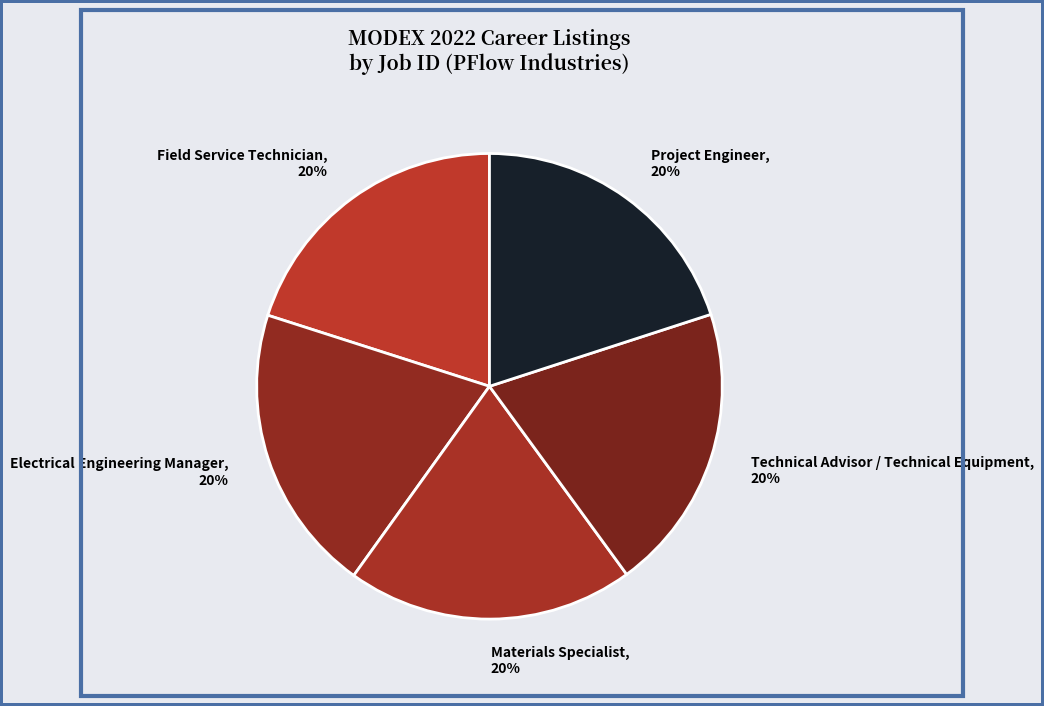

To the nearest percent, what portion does Field Service Technician represent?

20%